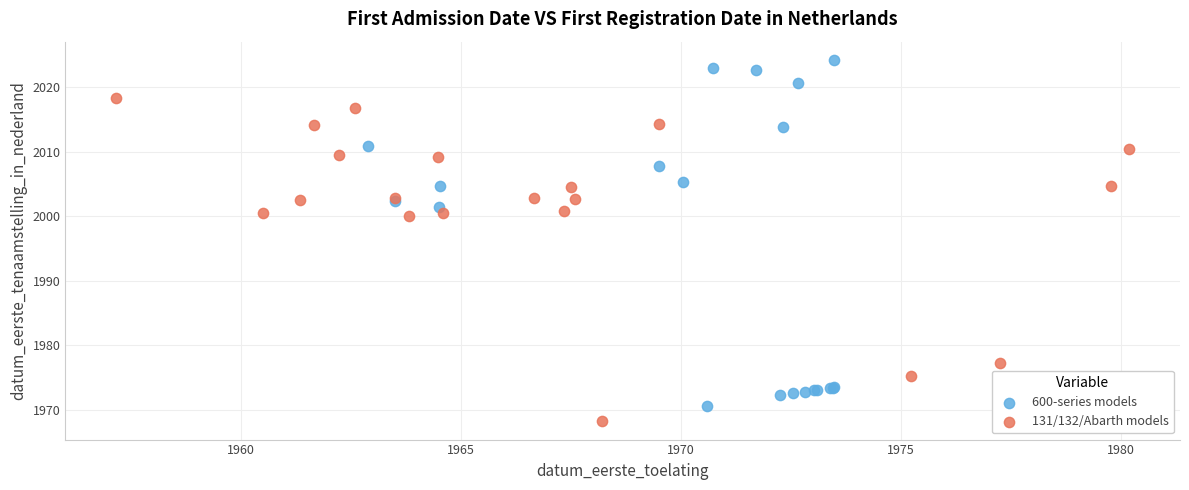

Which series has the largest Y range (max minus min)?

600-series models